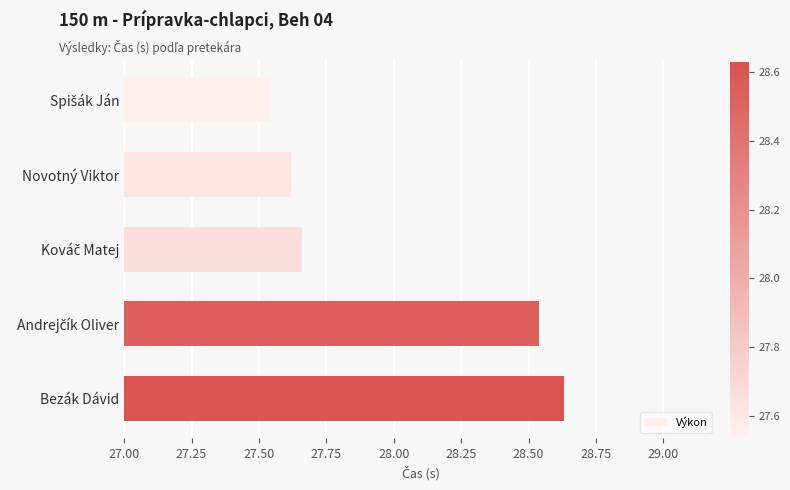

What is the label of the 5th bar from the top?

Bezák Dávid